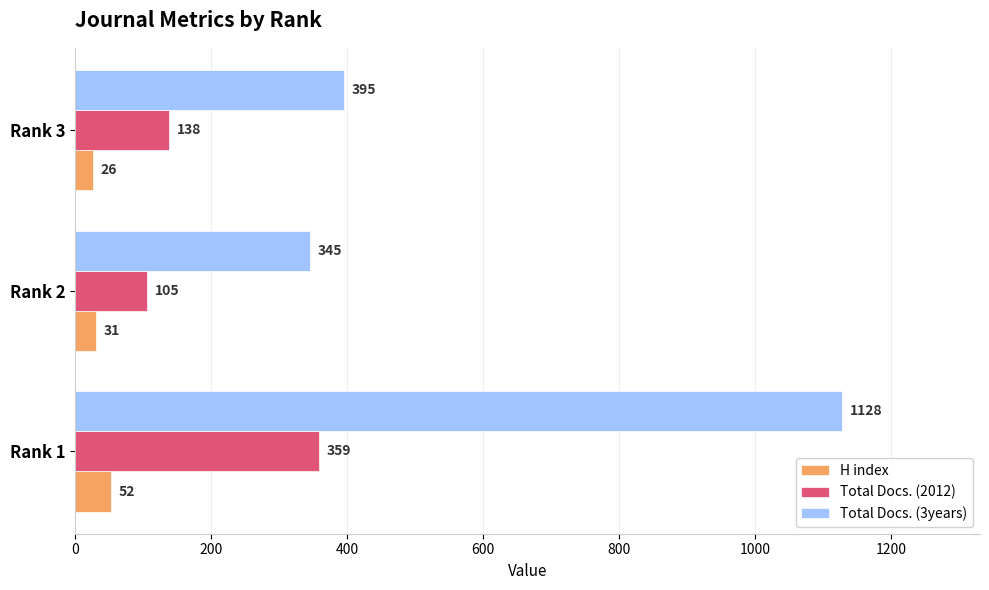

What is the difference between the maximum and second lowest values in the Total Docs. (3years) series?

733